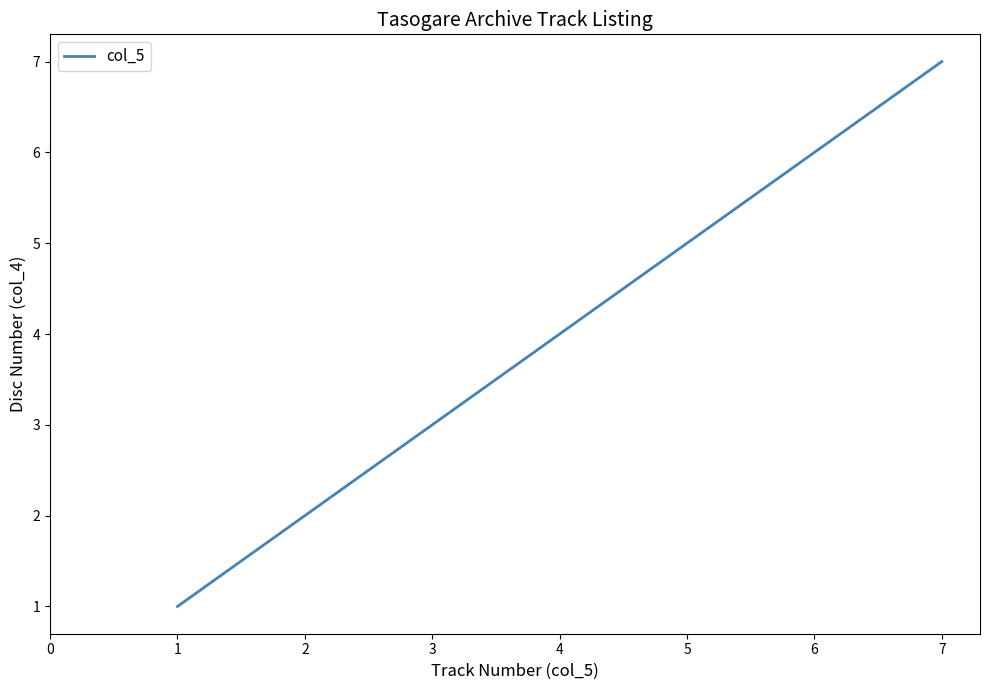

Which label corresponds to the largest value in the chart?

7